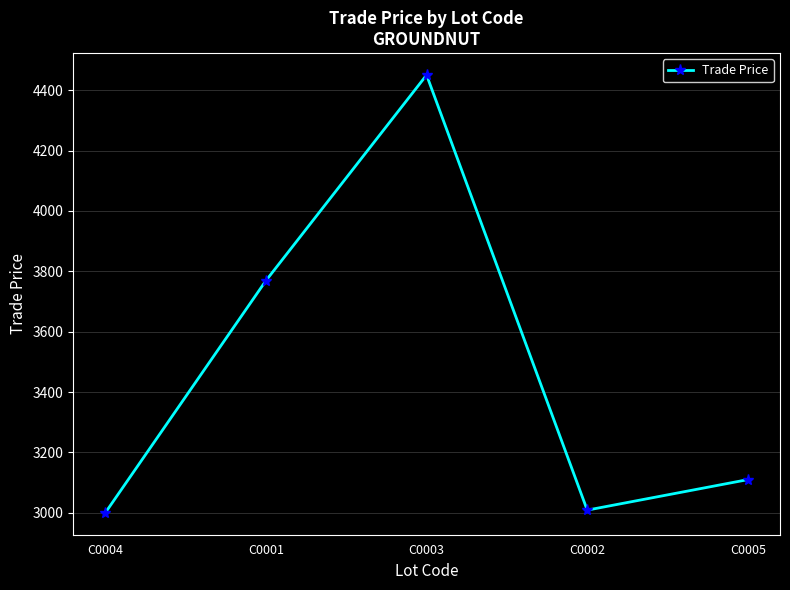

What is the average value?

3468